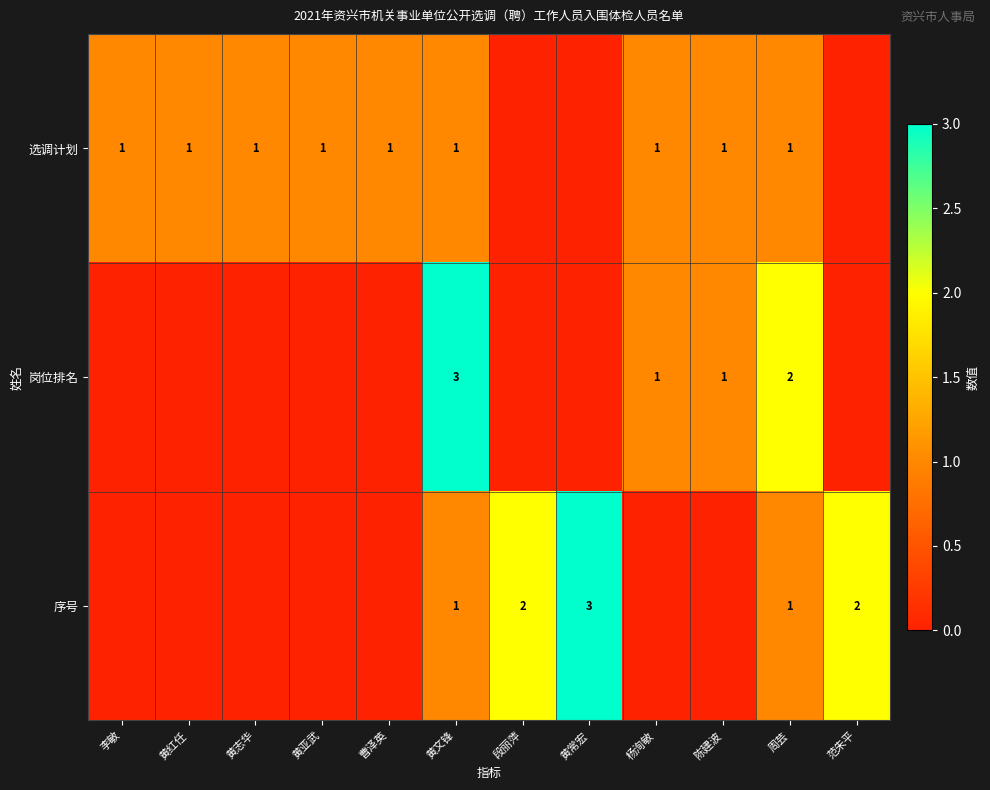

True or false: 序号 has a value of 5 at 黄常宏.

False